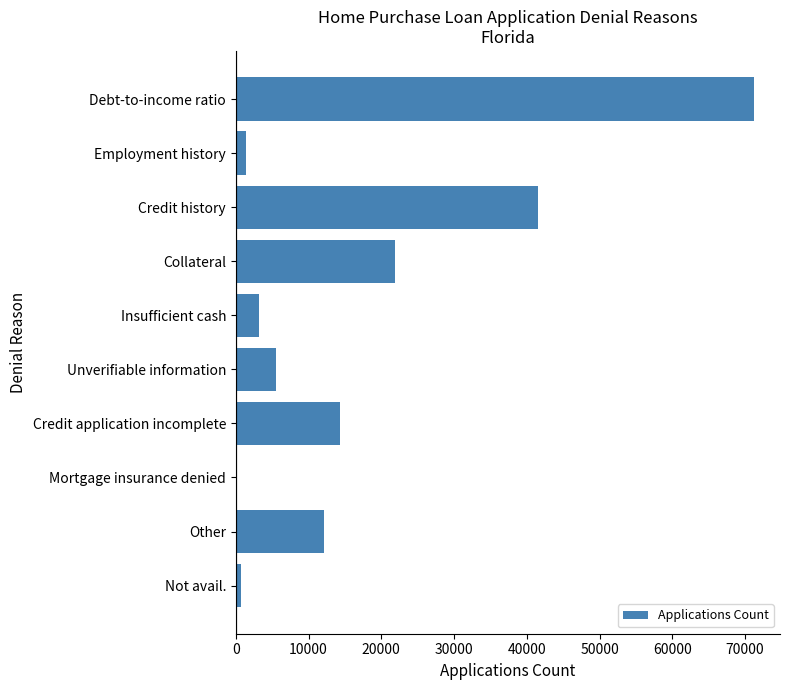

At which category does the chart reach its peak across all series?

Debt-to-income ratio